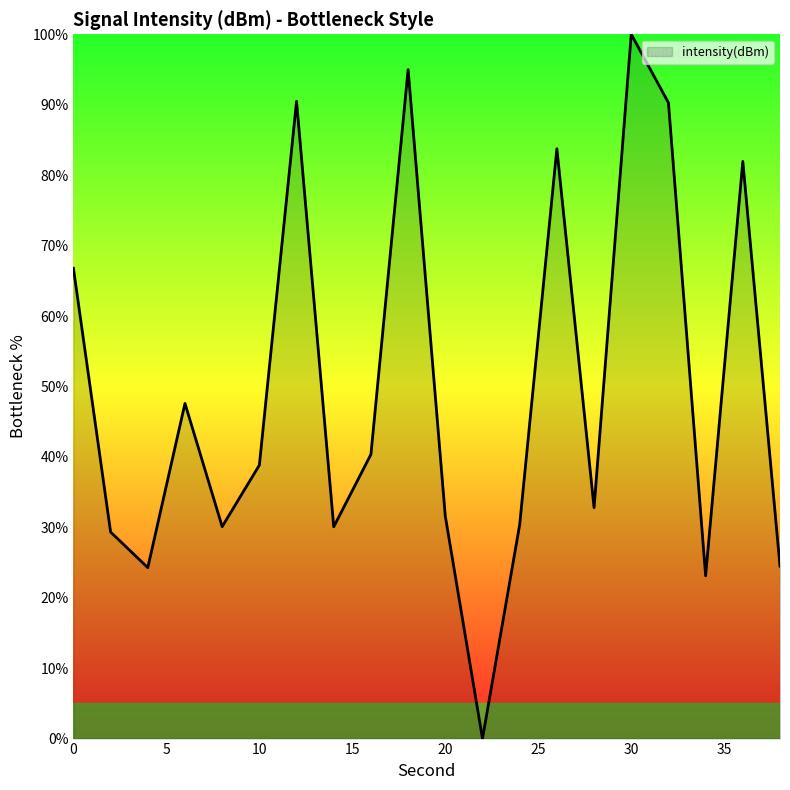

What is the difference between the maximum and minimum values?

100.0